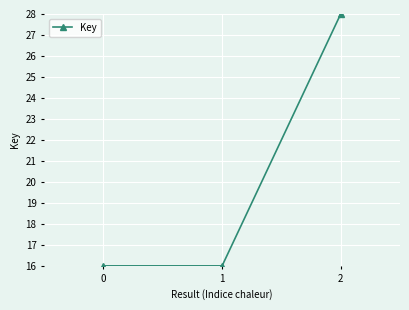

Reading left to right, transcribe all the data shown in this chart.

0=16	1=16	2=28